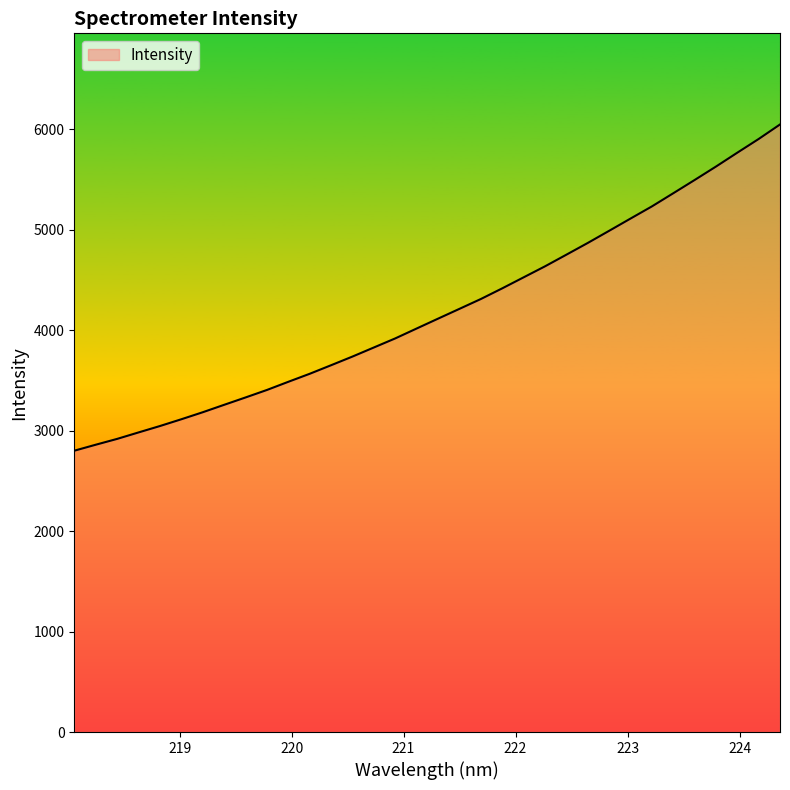

What is the greatest value displayed?

6049.5